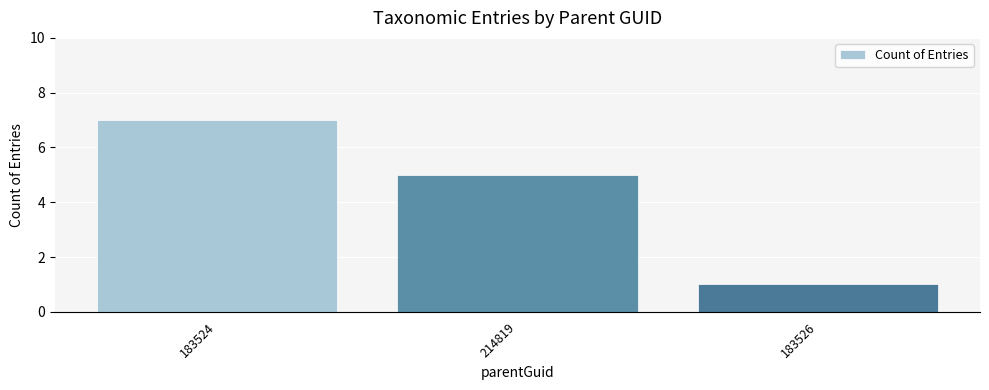

How many distinct data groups are displayed?

1